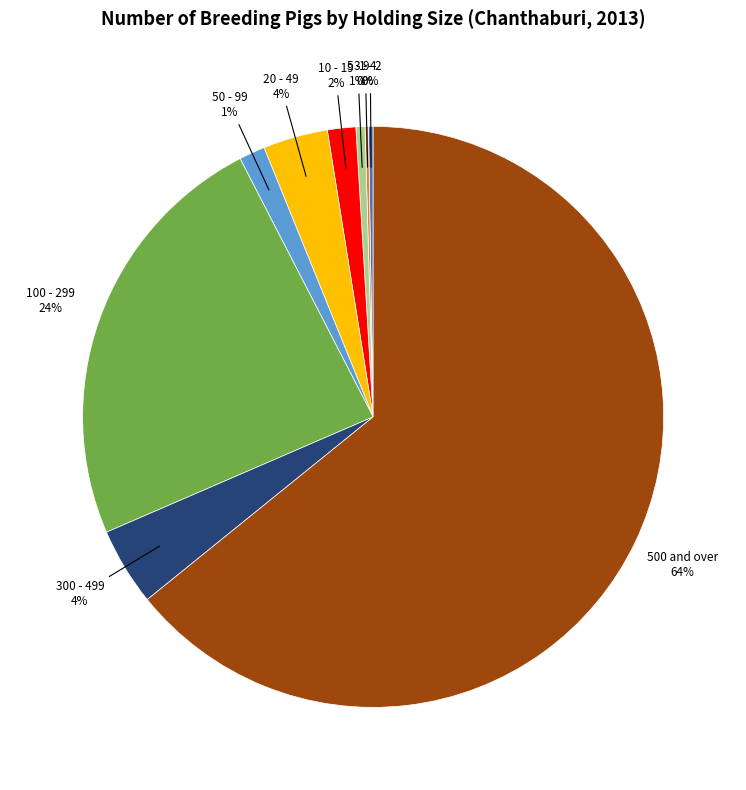

To the nearest percent, what percentage of the pie is 300 - 499?

4%